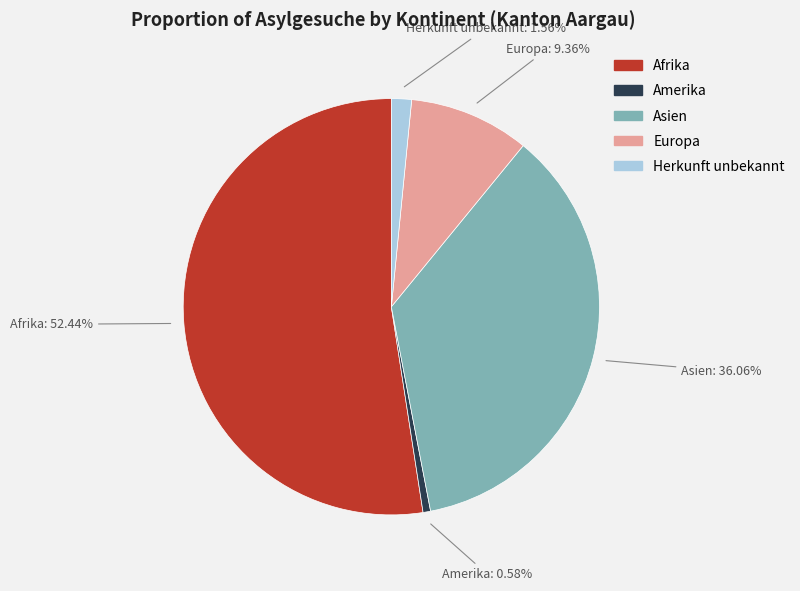

Is there any slice that represents more than half of the pie?

Yes